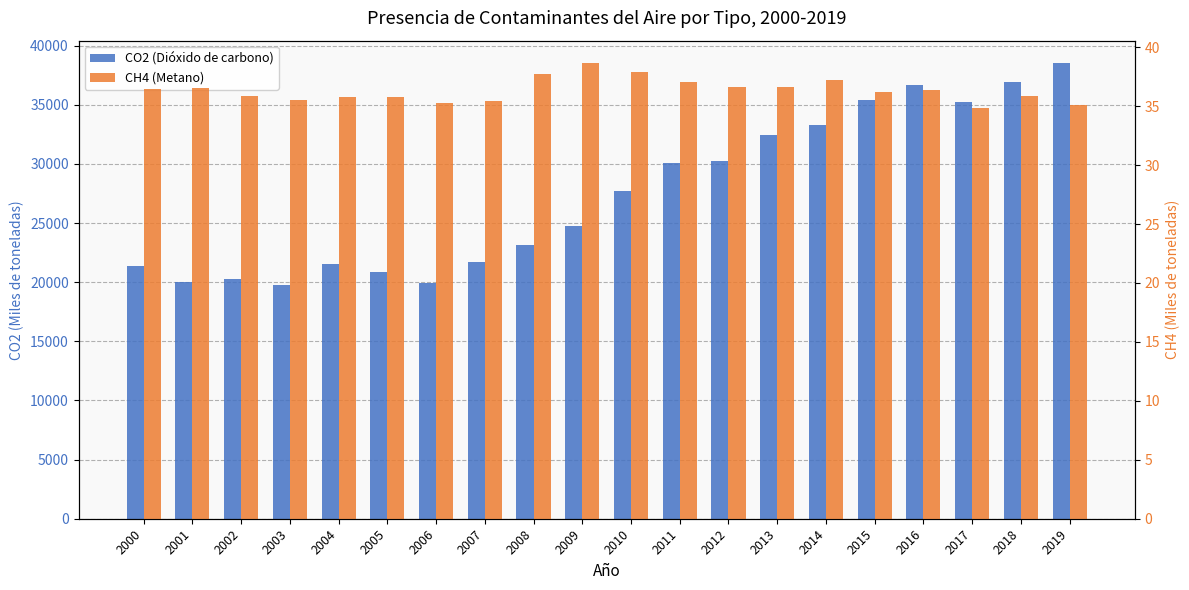

True or false: CH4 (Metano) has a value of 47.6 at 2019.

False